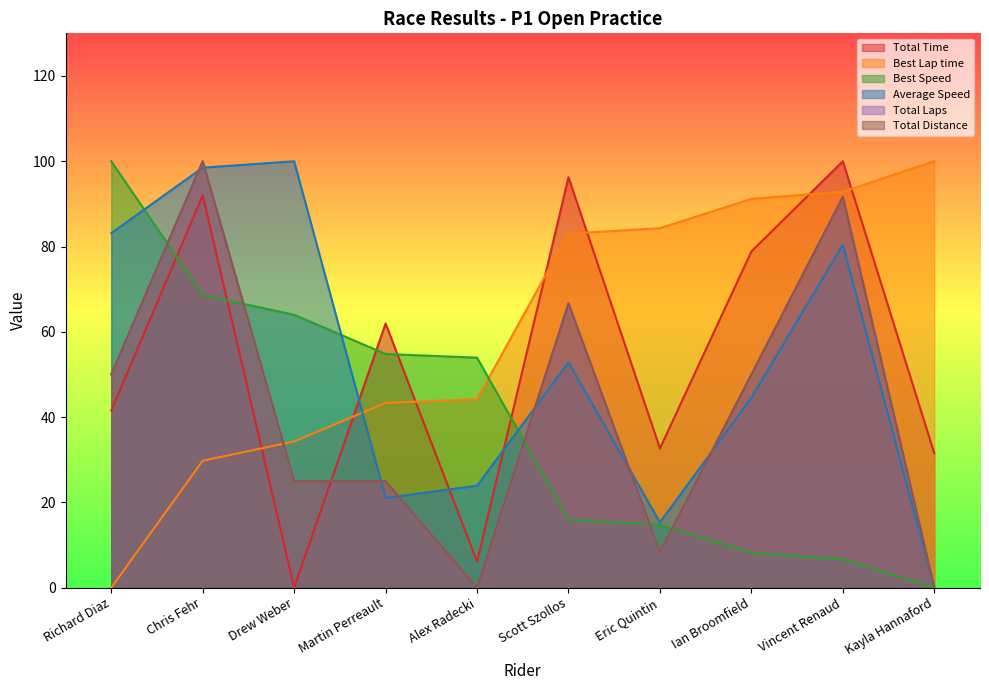

Reading left to right, transcribe all the data shown in this chart.

Total Time: Richard Diaz=41.5	Chris Fehr=92.0	Drew Weber=0.0	Martin Perreault=62.0	Alex Radecki=6.1	Scott Szollos=96.3	Eric Quintin=32.7	Ian Broomfield=78.8	Vincent Renaud=100.0	Kayla Hannaford=31.5
Best Lap time: Richard Diaz=0.0	Chris Fehr=29.8	Drew Weber=34.3	Martin Perreault=43.3	Alex Radecki=44.2	Scott Szollos=83.0	Eric Quintin=84.3	Ian Broomfield=91.2	Vincent Renaud=92.9	Kayla Hannaford=100.0
Best Speed: Richard Diaz=100.0	Chris Fehr=68.6	Drew Weber=64.0	Martin Perreault=54.8	Alex Radecki=53.9	Scott Szollos=15.9	Eric Quintin=14.7	Ian Broomfield=8.2	Vincent Renaud=6.7	Kayla Hannaford=0.0
Average Speed: Richard Diaz=83.1	Chris Fehr=98.5	Drew Weber=100.0	Martin Perreault=21.1	Alex Radecki=23.9	Scott Szollos=52.8	Eric Quintin=15.3	Ian Broomfield=44.6	Vincent Renaud=80.4	Kayla Hannaford=0.0
Total Laps: Richard Diaz=50.0	Chris Fehr=100.0	Drew Weber=25.0	Martin Perreault=25.0	Alex Radecki=0.0	Scott Szollos=66.7	Eric Quintin=8.3	Ian Broomfield=50.0	Vincent Renaud=91.7	Kayla Hannaford=0.0
Total Distance: Richard Diaz=50.0	Chris Fehr=100.0	Drew Weber=25.0	Martin Perreault=25.0	Alex Radecki=0.0	Scott Szollos=66.7	Eric Quintin=8.3	Ian Broomfield=50.0	Vincent Renaud=91.7	Kayla Hannaford=0.0